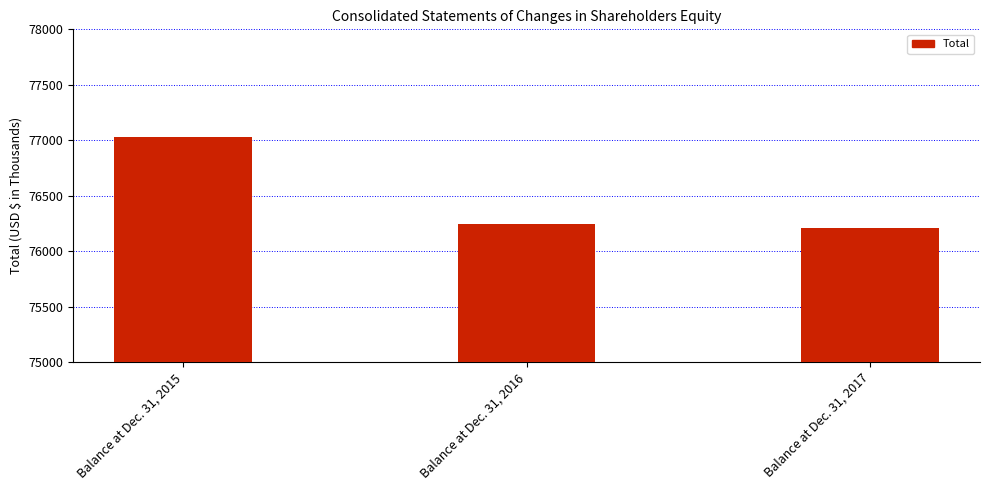

Which category has the highest value across all series?

Balance at Dec. 31, 2015